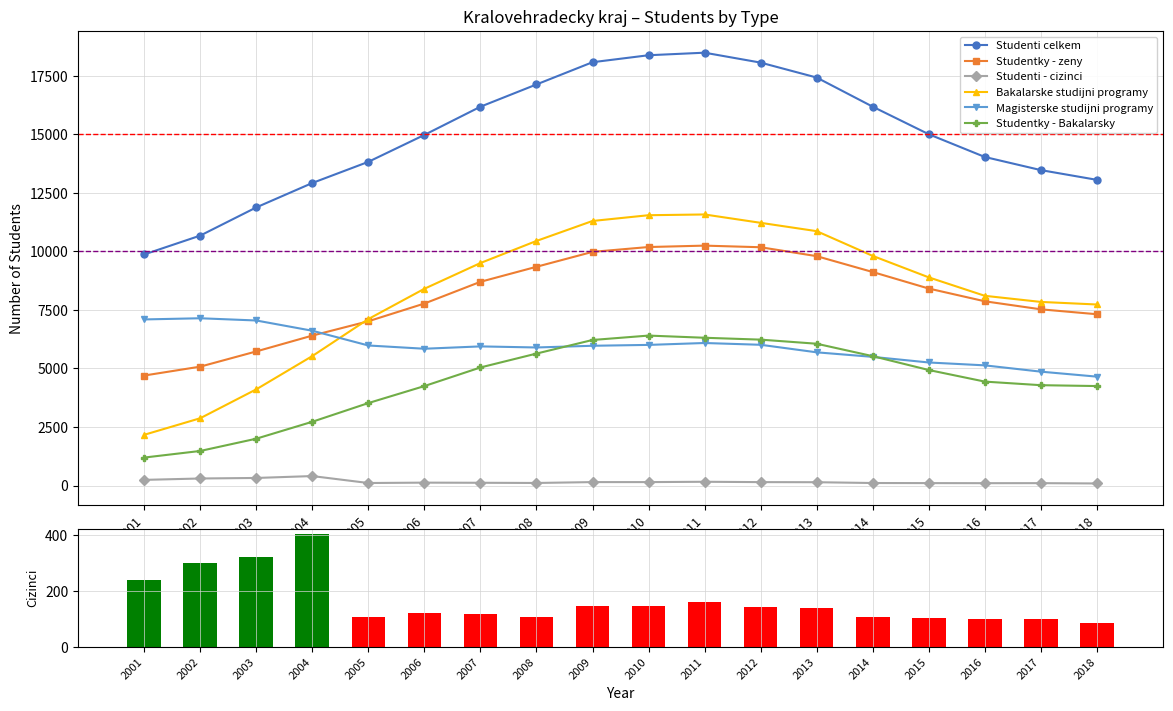

At which category does the chart reach its minimum across all series?

2018